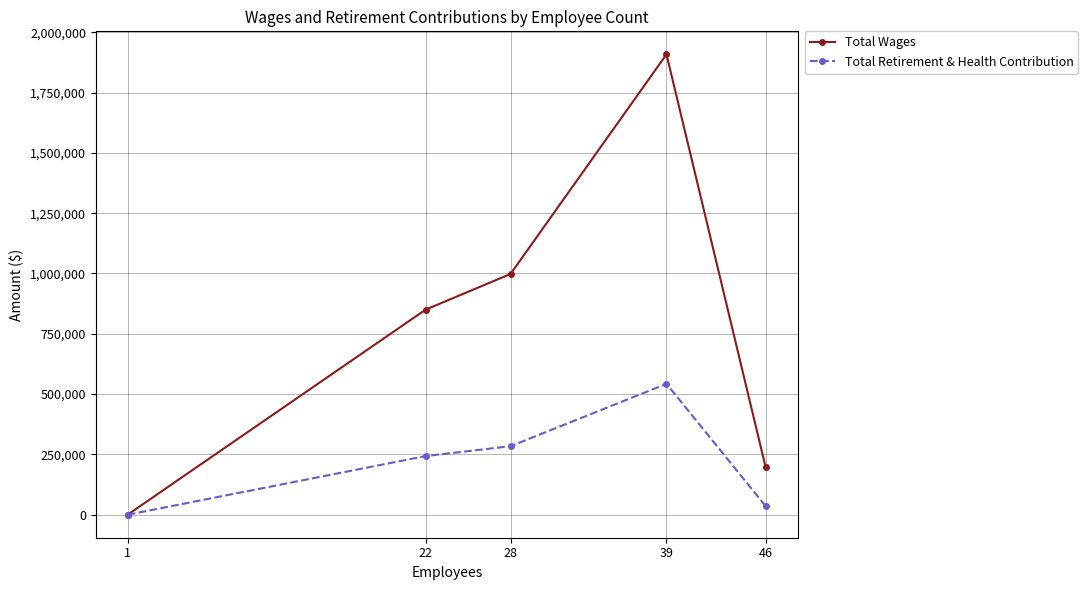

What is the average value of the Total Wages series?

790575